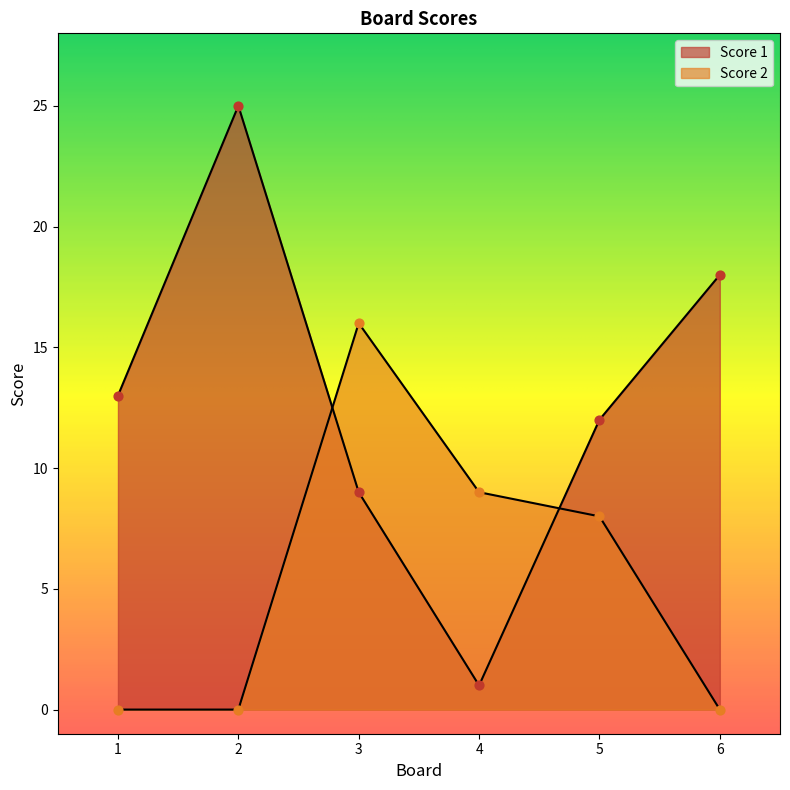

Which series reaches the minimum Y coordinate?

Score 2